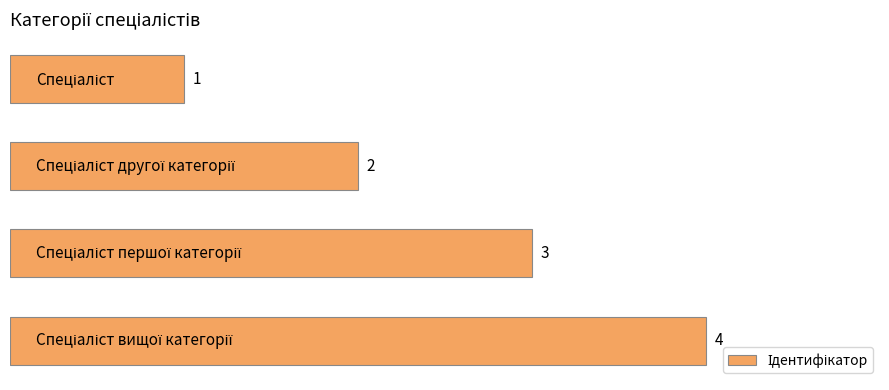

What is the smallest value displayed?

1